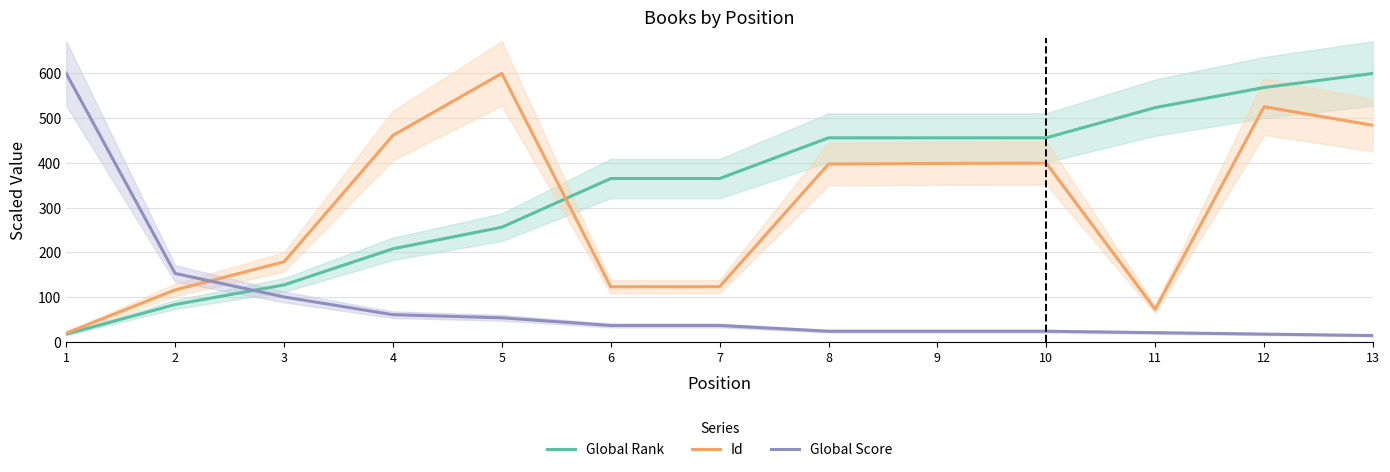

At which label is Global Rank closest to 308?

5